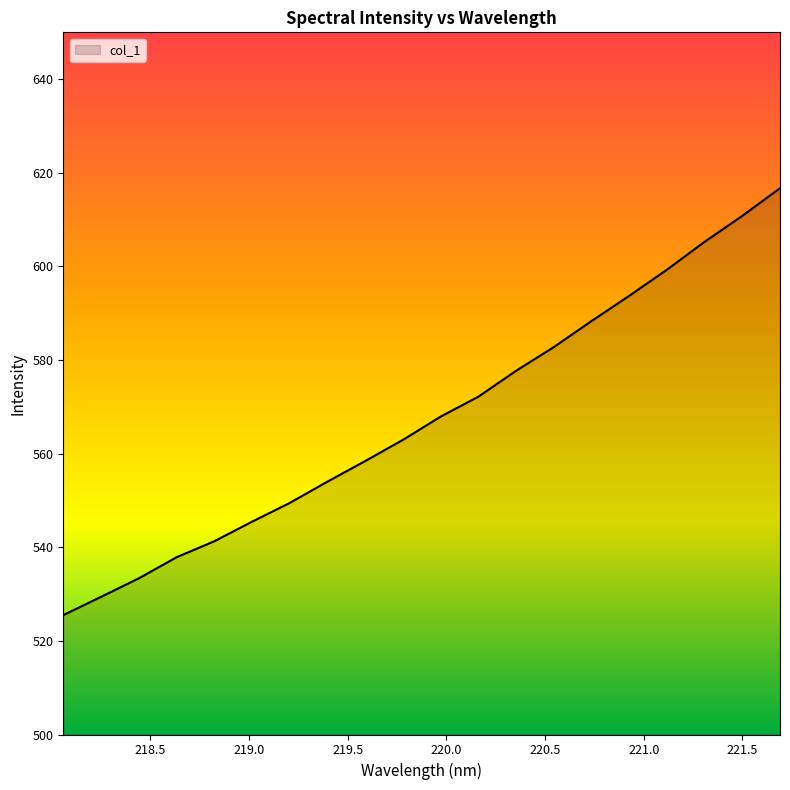

What is the difference between the maximum and minimum values?

91.2